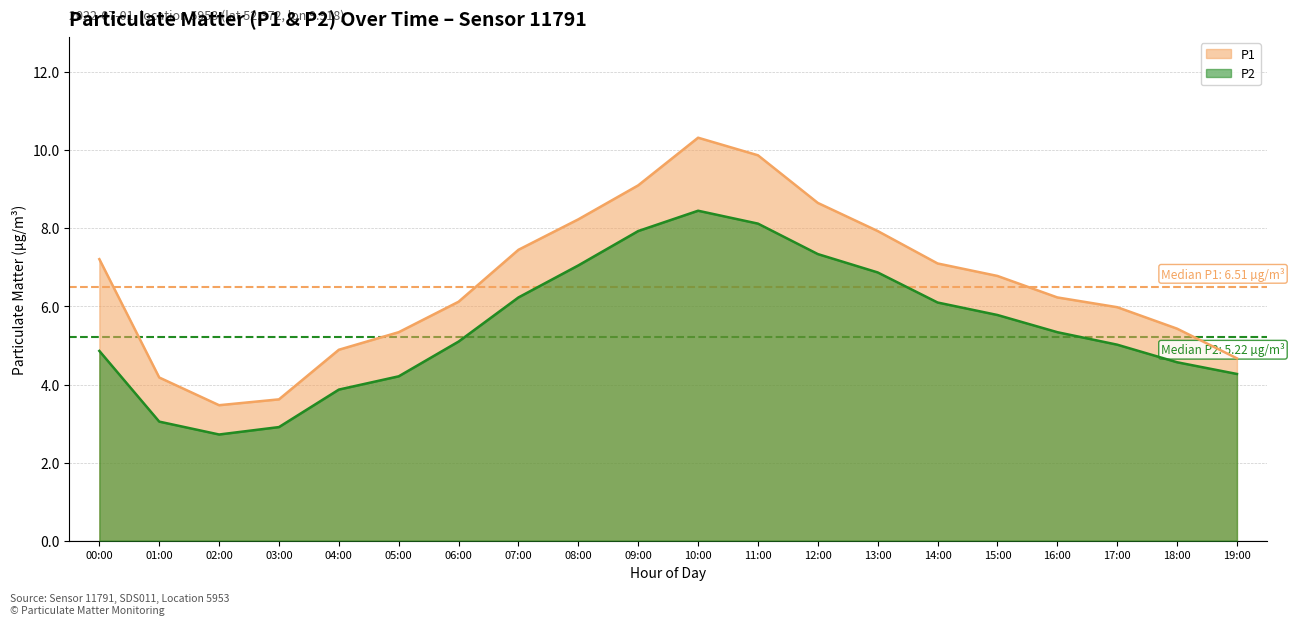

Read the P1 value at 18:00.

5.4